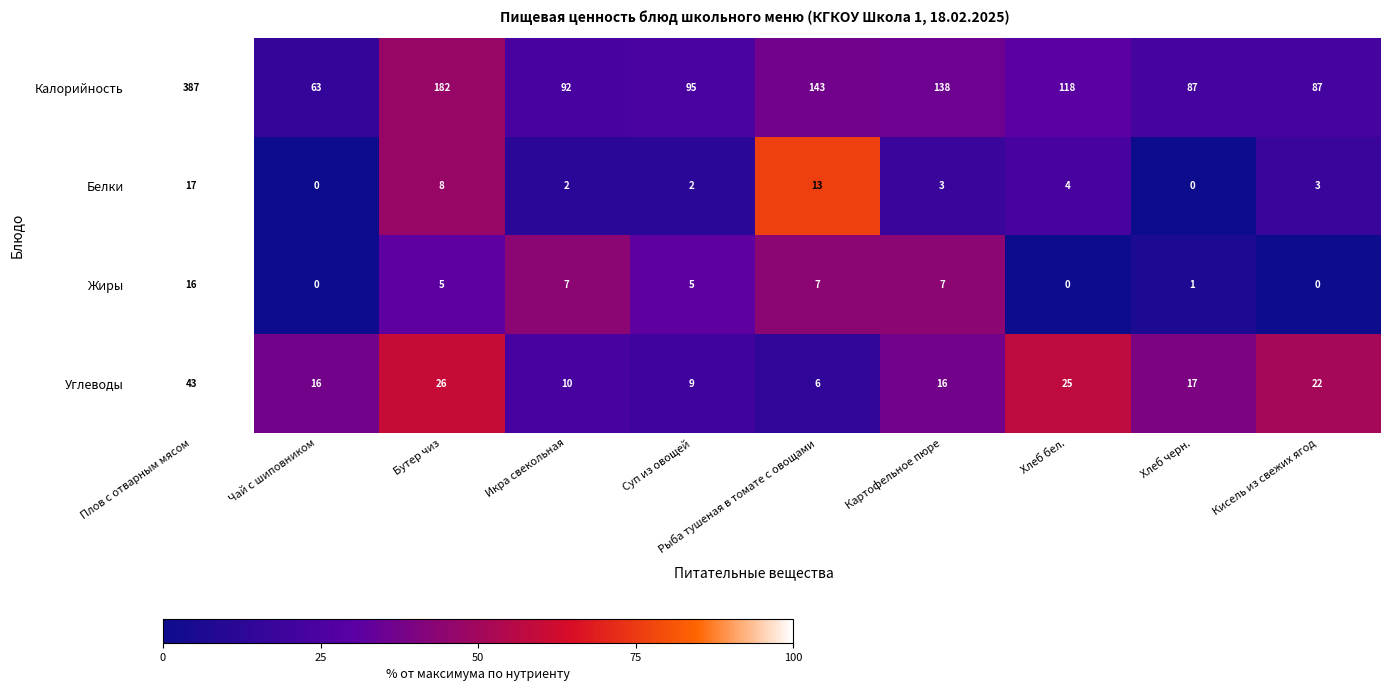

List the series in order of their peak value, highest first.

Калорийность, Углеводы, Белки, Жиры